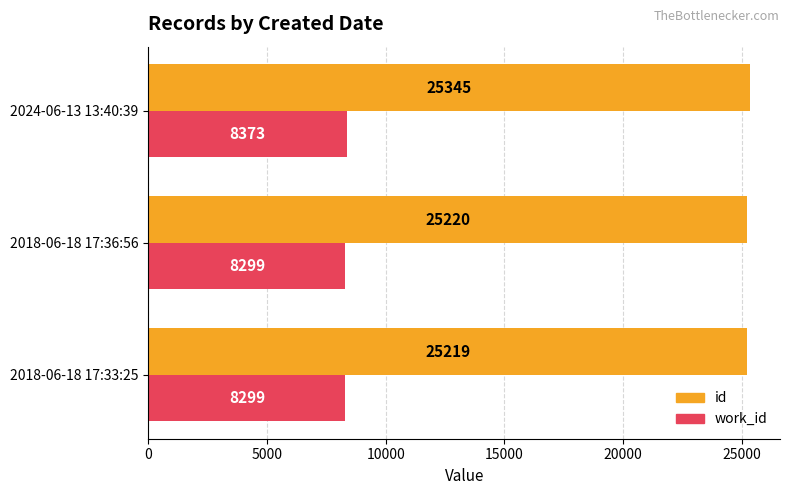

At how many categories does at least one series exceed 13229?

3